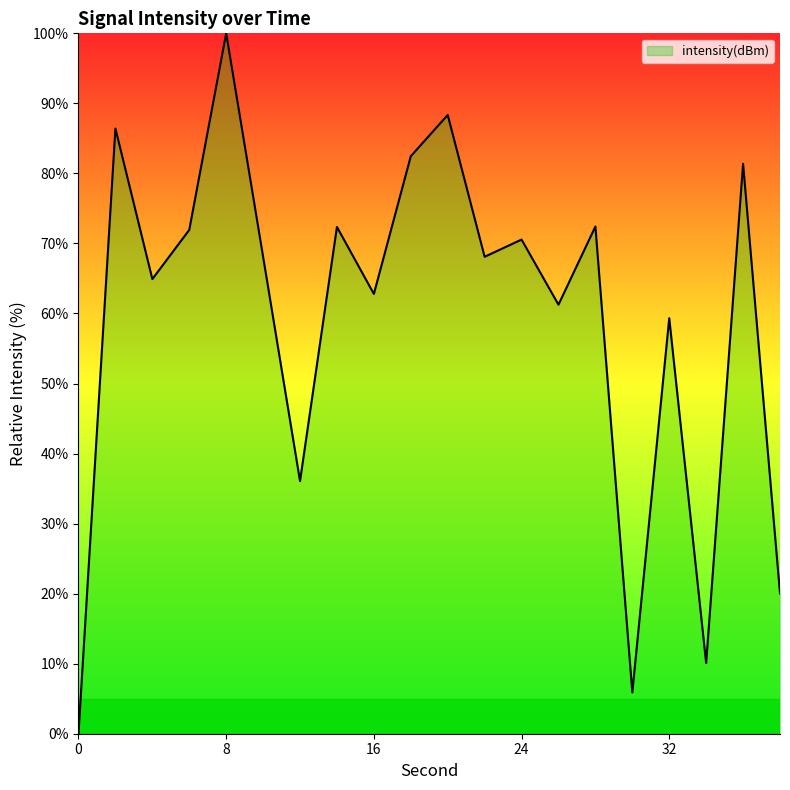

What is the maximum value shown in the chart?

100.0